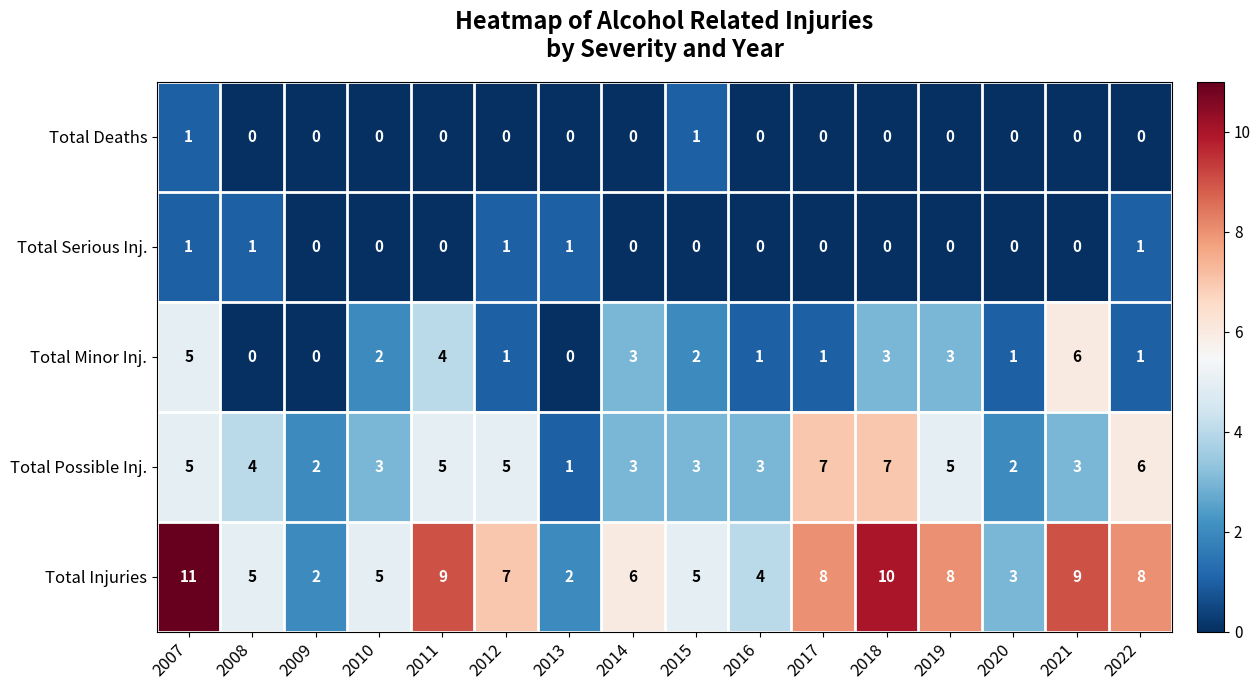

What is the maximum value for Total Possible Inj.?

7